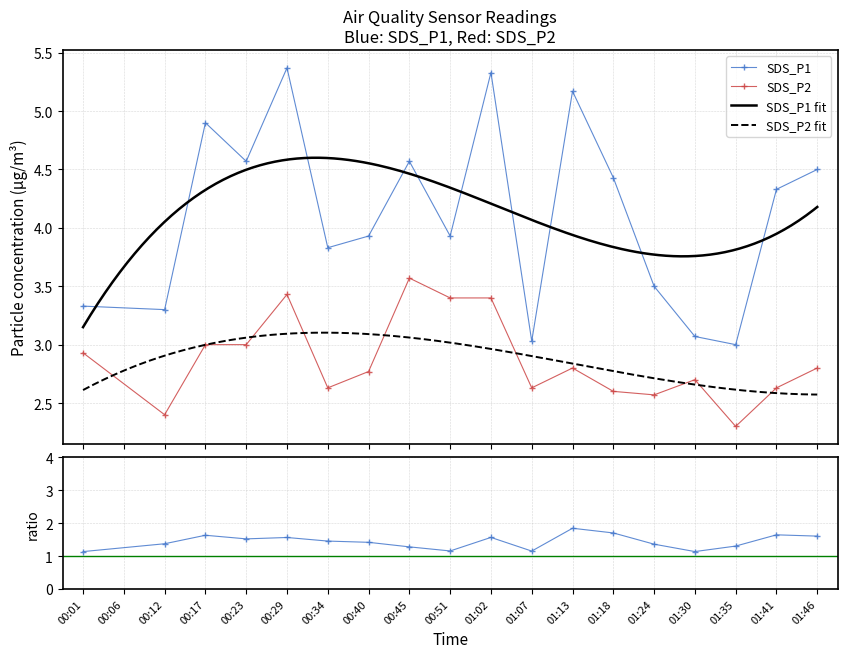

What is the sum of all SDS_P2 values?

50.6